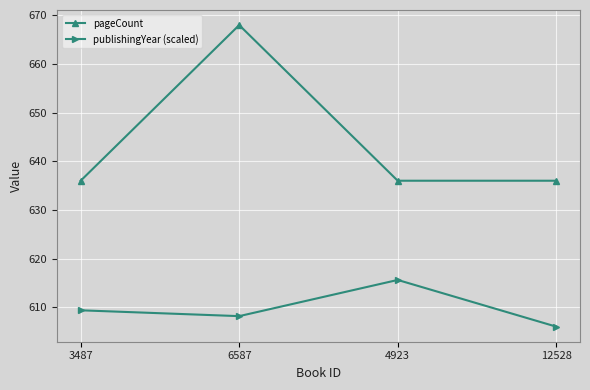

How many lines are shown in the chart?

2